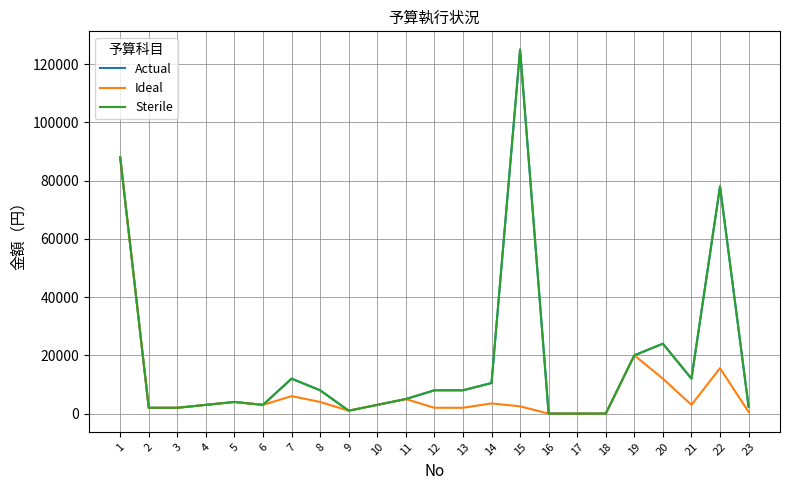

At how many categories does at least one series exceed 37926?

3